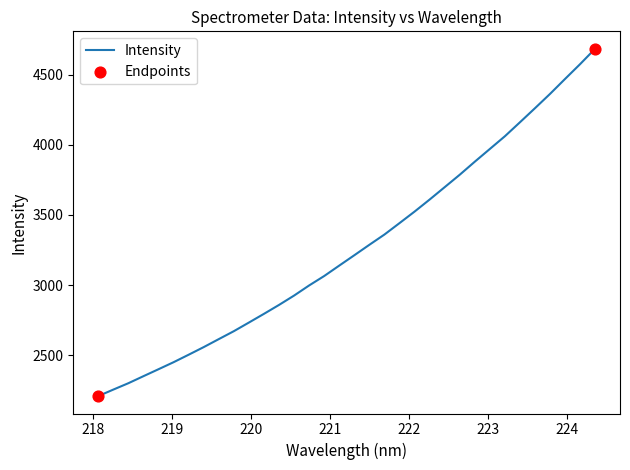

What is the minimum value shown in the chart?

2208.8